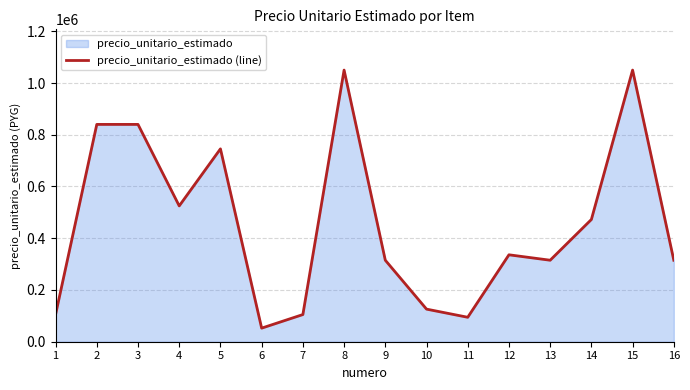

Between 4 and 10, which is larger?

4